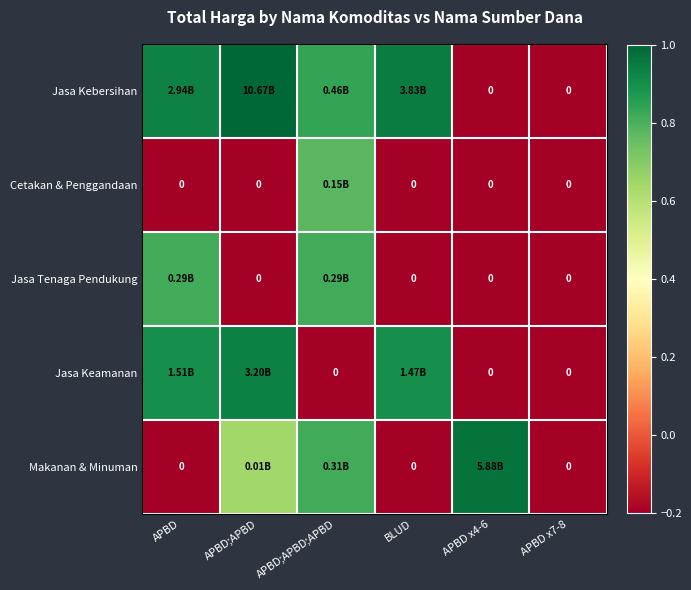

At which label is Jasa Kebersihan closest to 0?

APBD x4-6